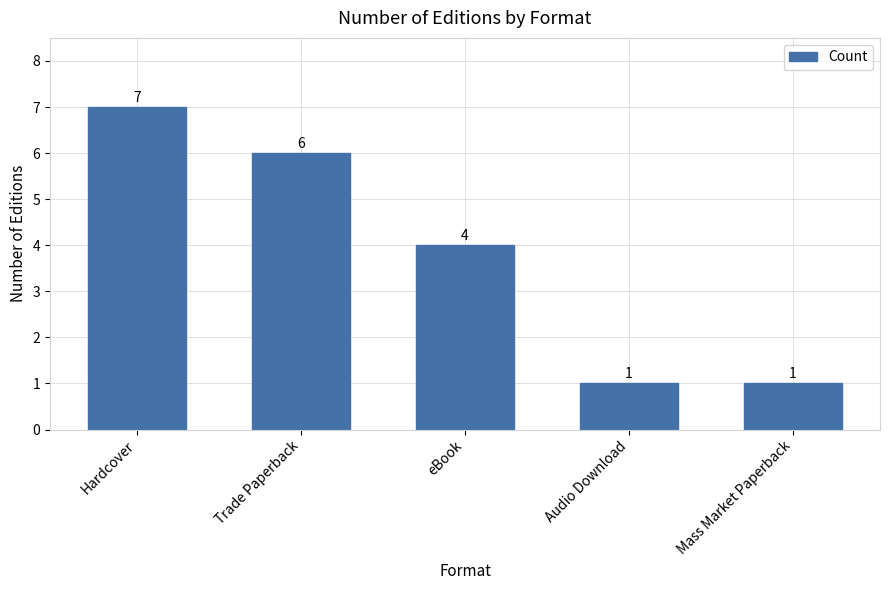

How many values are below 4?

2